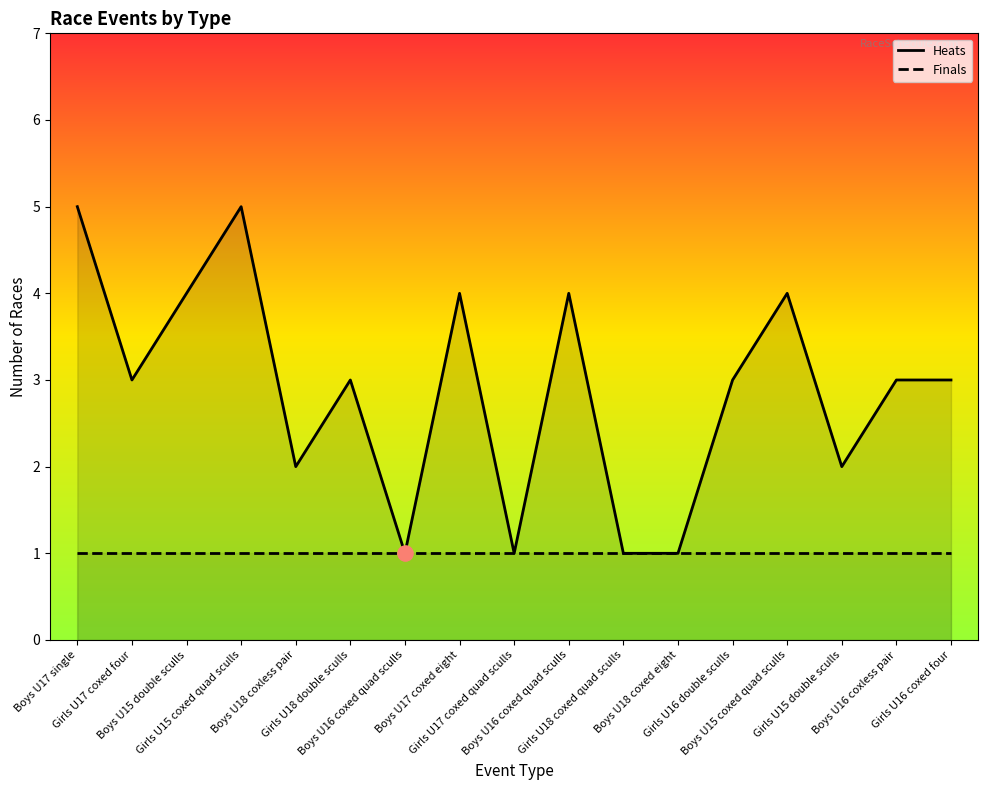

Which series has the largest total across all categories?

Heats